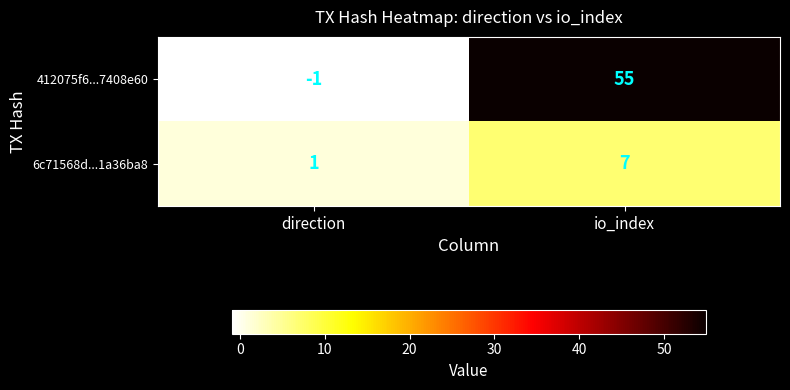

At which label is 6c71568d...1a36ba8 closest to 4?

direction